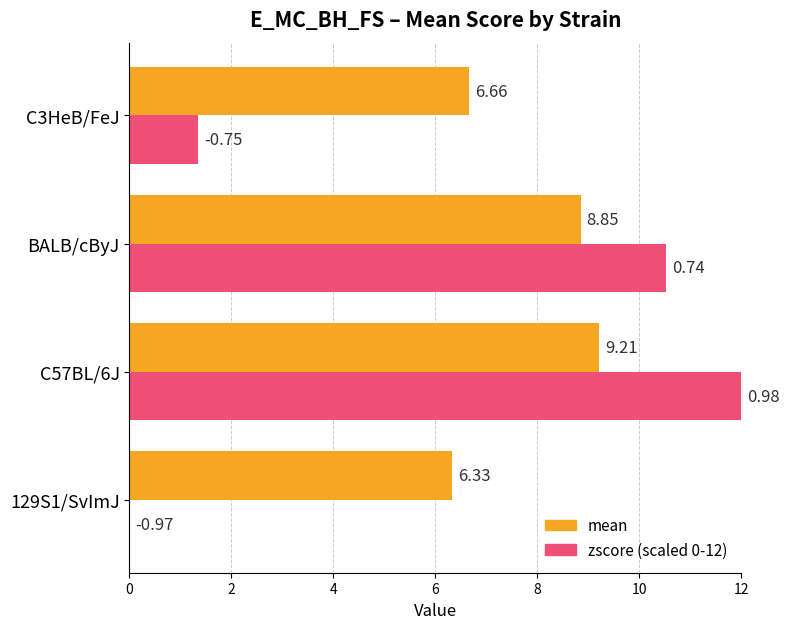

What is the total value across all series at C57BL/6J?

21.2